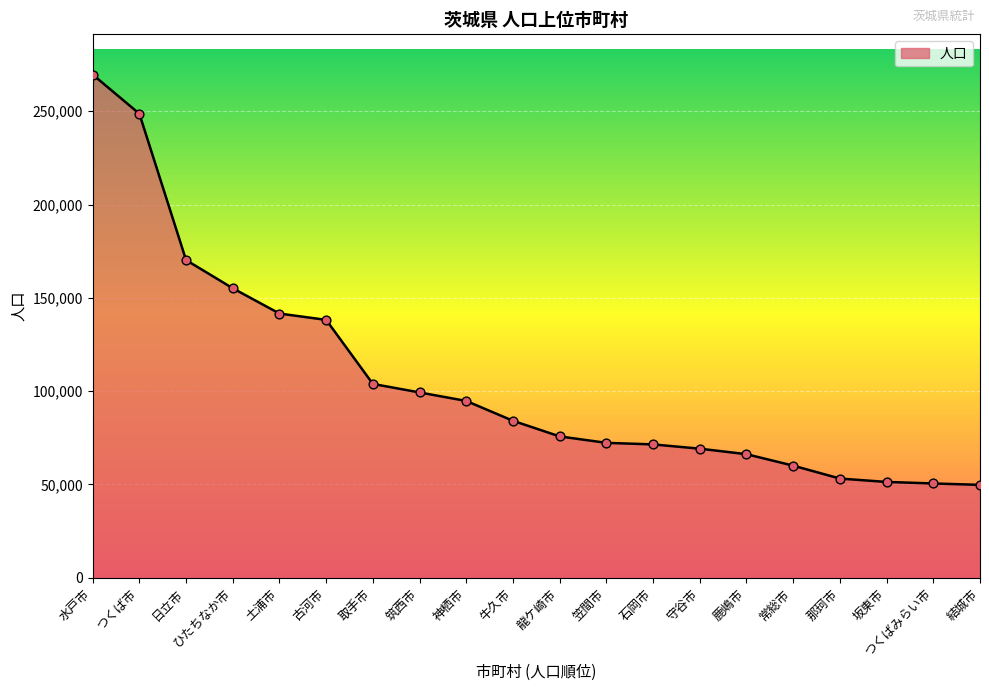

Approximately how many times larger is the value at 石岡市 compared to 龍ケ崎市?

0.9